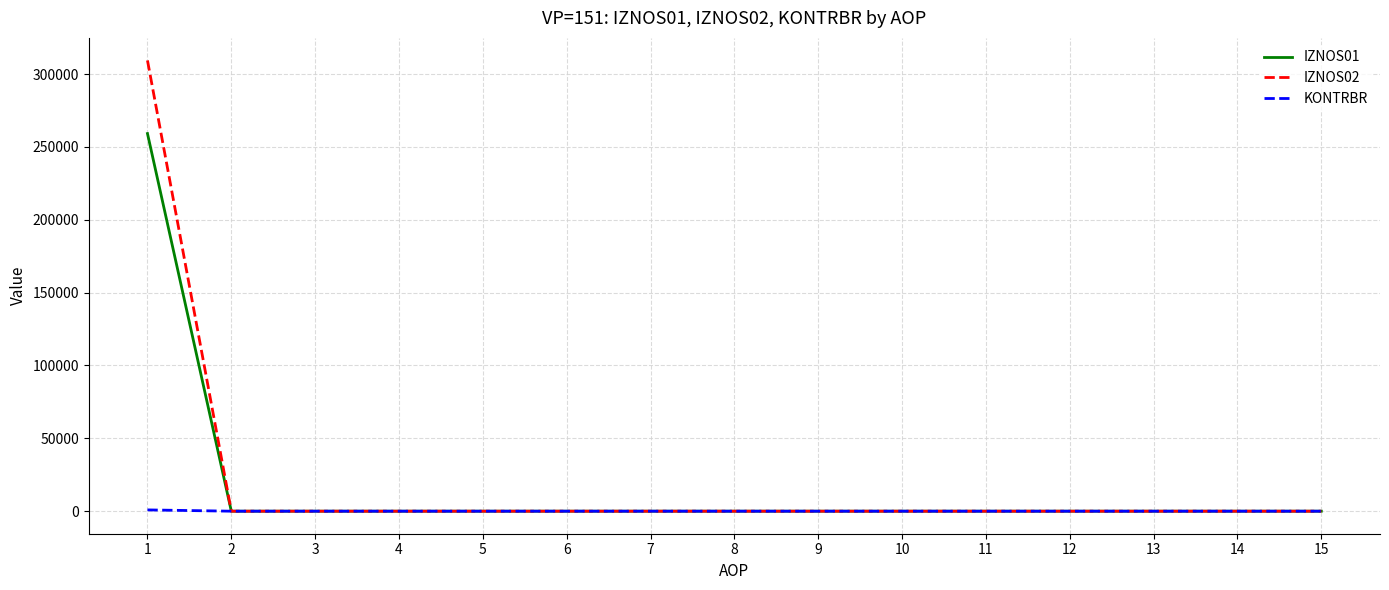

The value of IZNOS02 at 11 is -187559.3. True or false?

False